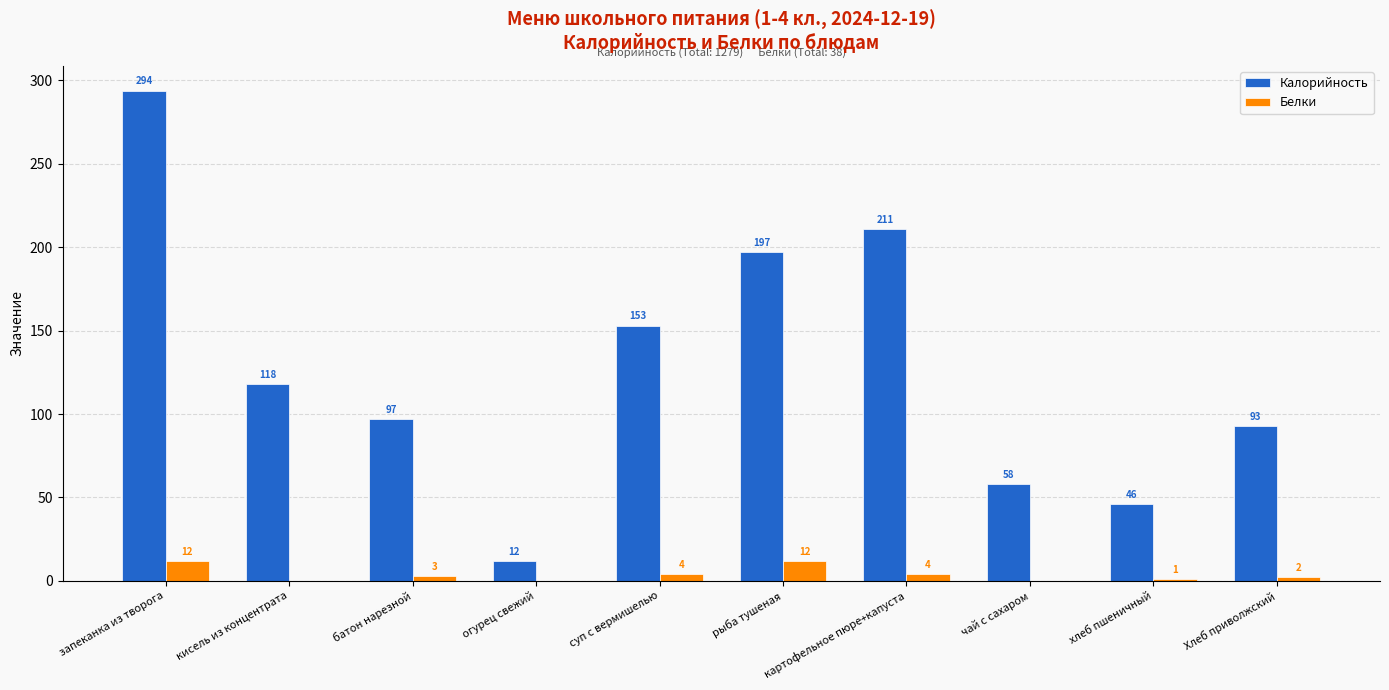

How many distinct data groups are displayed?

2